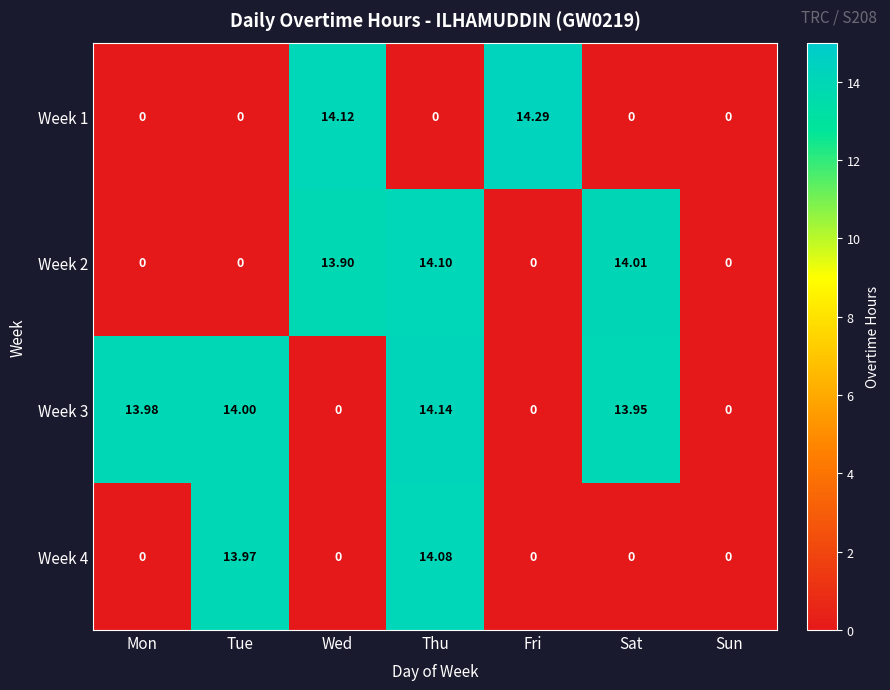

At which category is the sum across all series the highest?

Thu